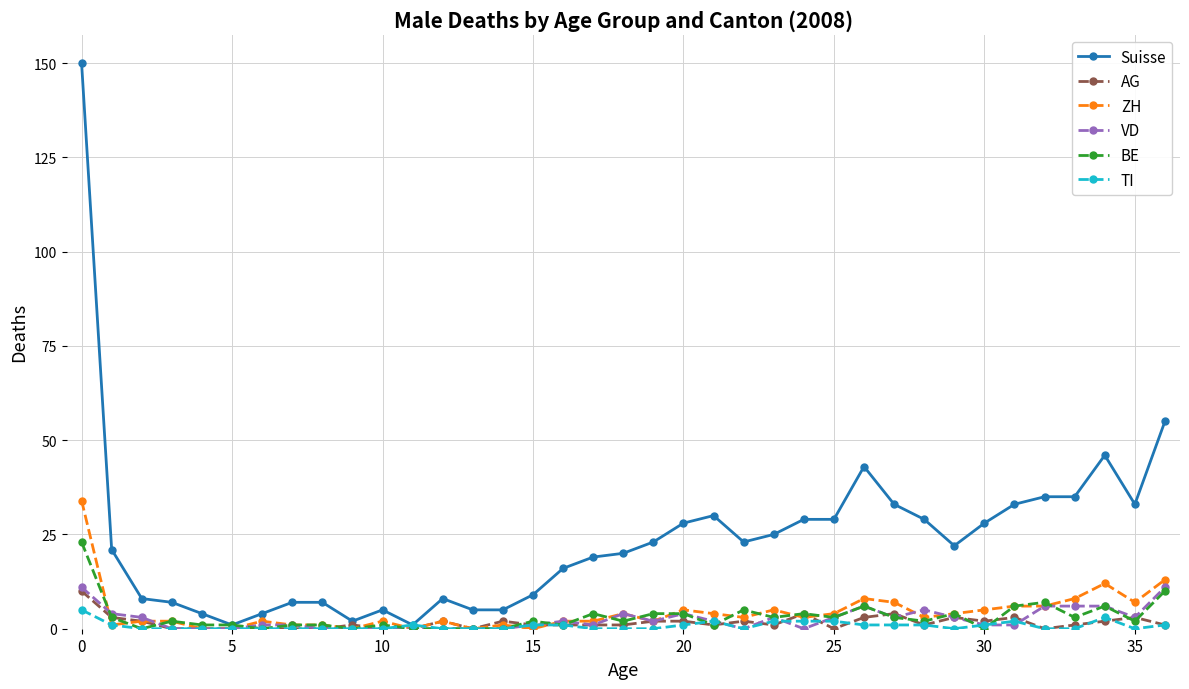

Reading left to right, transcribe all the data shown in this chart.

Suisse: 150	21	8	7	4	1	4	7	7	2	5	1	8	5	5	9	16	19	20	23	28	30	23	25	29	29	43	33	29	22	28	33	35	35	46	33	55
AG: 10	3	2	0	0	0	0	0	0	1	0	0	2	0	2	1	1	1	1	2	2	1	2	1	4	0	3	4	1	3	2	3	0	1	2	3	1
ZH: 34	1	2	2	0	0	2	1	1	0	2	0	2	0	1	0	2	2	4	2	5	4	3	5	3	4	8	7	3	4	5	6	6	8	12	7	13
VD: 11	4	3	0	0	0	1	1	0	0	0	0	0	0	0	1	2	1	4	2	4	2	0	3	0	3	6	3	5	3	1	1	6	6	6	3	11
BE: 23	3	0	2	1	1	0	1	1	0	1	0	0	0	0	2	1	4	2	4	4	1	5	3	4	3	6	3	2	4	0	6	7	3	6	2	10
TI: 5	1	0	0	0	0	0	0	0	0	0	1	0	0	0	1	1	0	0	0	1	2	0	2	2	2	1	1	1	0	1	2	0	0	3	0	1